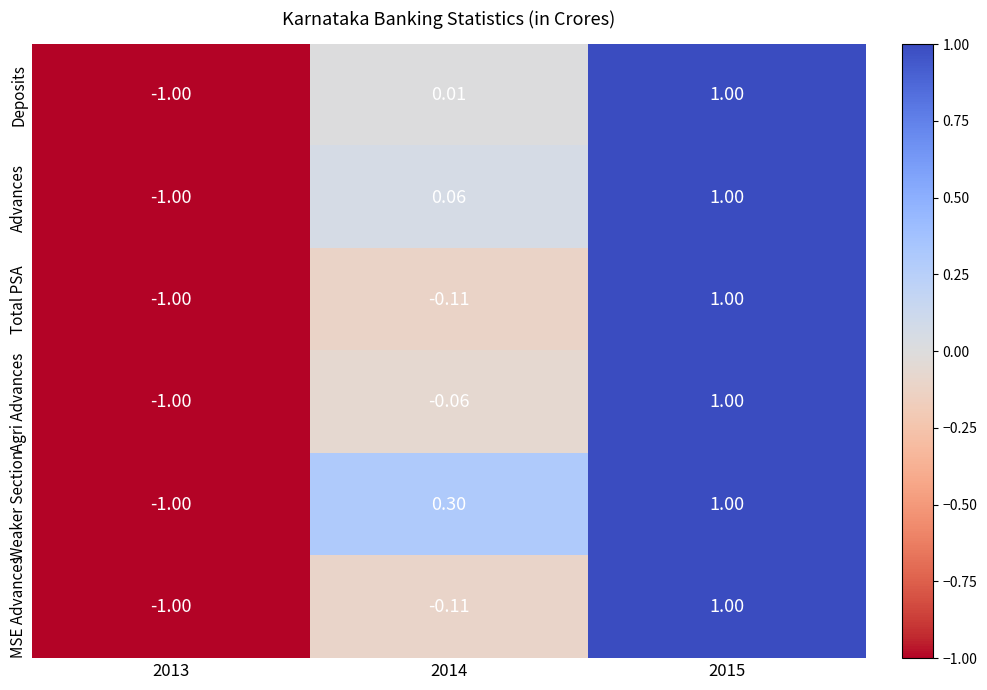

At which category does the chart reach its minimum across all series?

2013